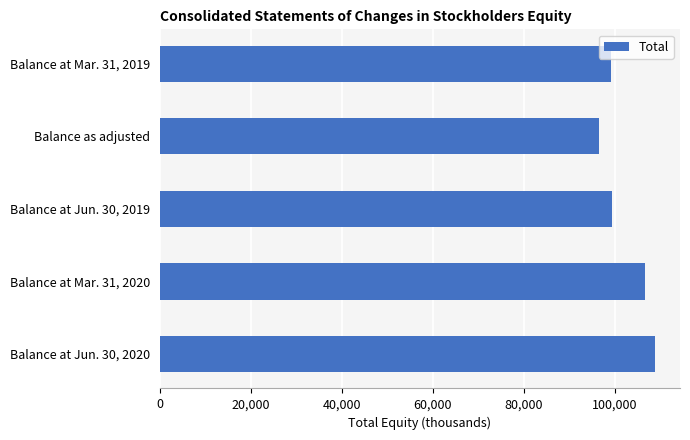

Approximately how many times larger is the value at Balance at Jun. 30, 2020 compared to Balance as adjusted?

1.1